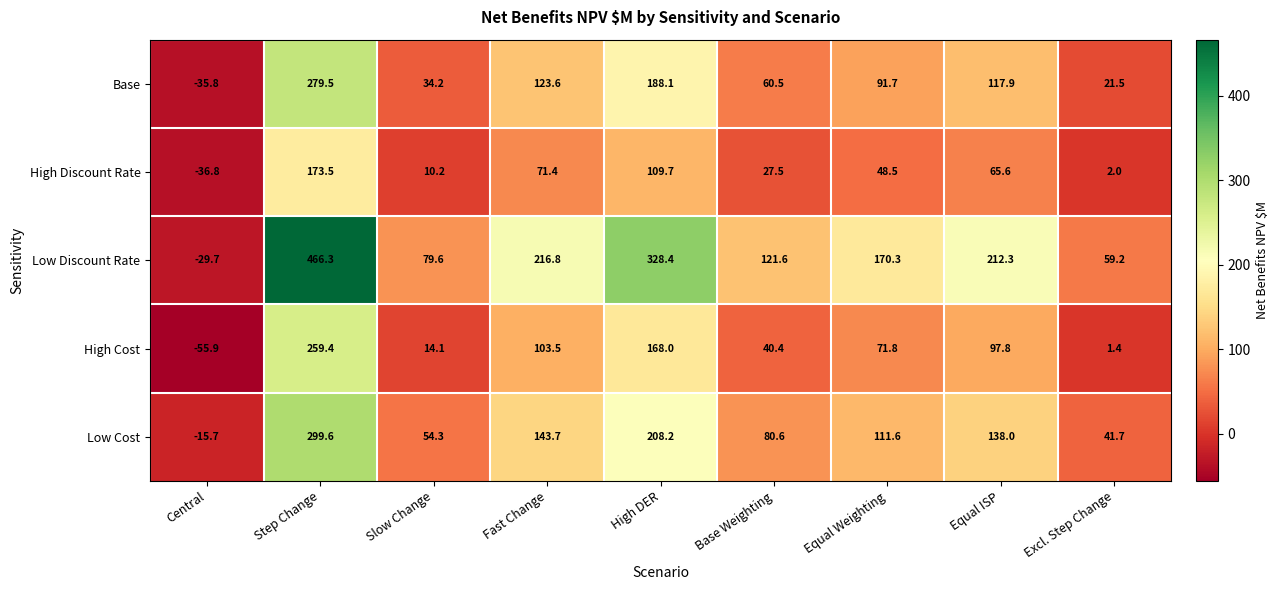

Which series changed the most between High DER and Equal ISP?

Low Discount Rate